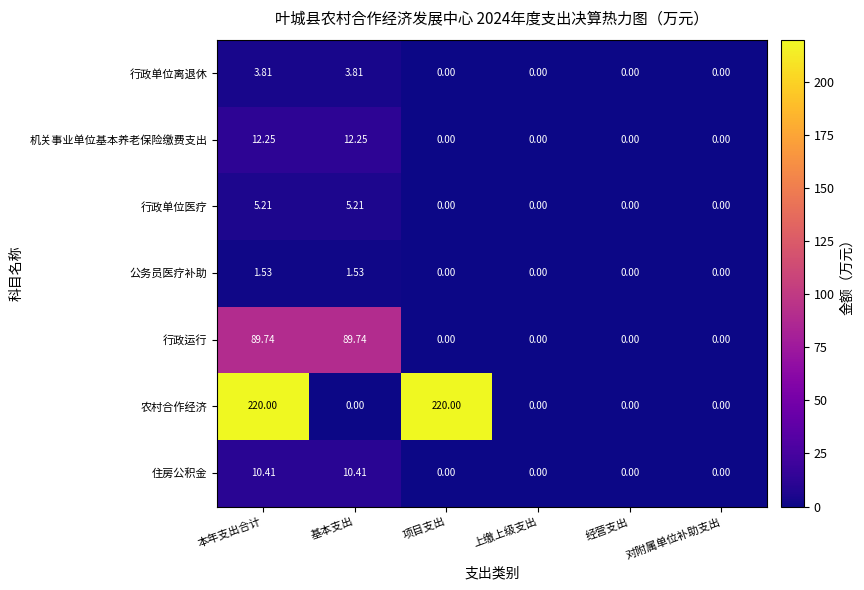

How many data points does each series have?

6